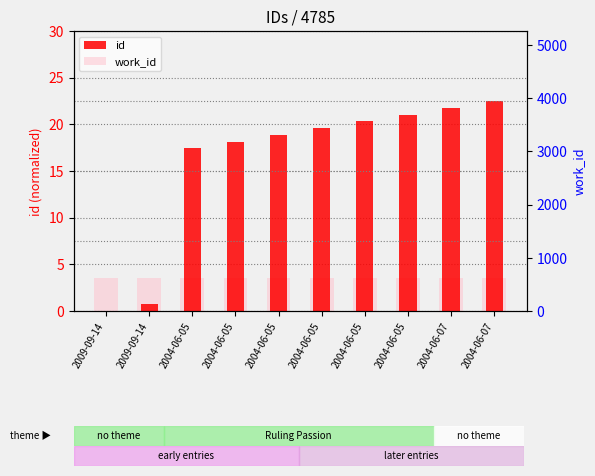

Reading left to right, transcribe all the data shown in this chart.

id: 0.0	0.7	17.4	18.1	18.9	19.6	20.3	21.0	21.8	22.5
work_id: 3.6	3.6	3.6	3.6	3.6	3.6	3.6	3.6	3.6	3.6